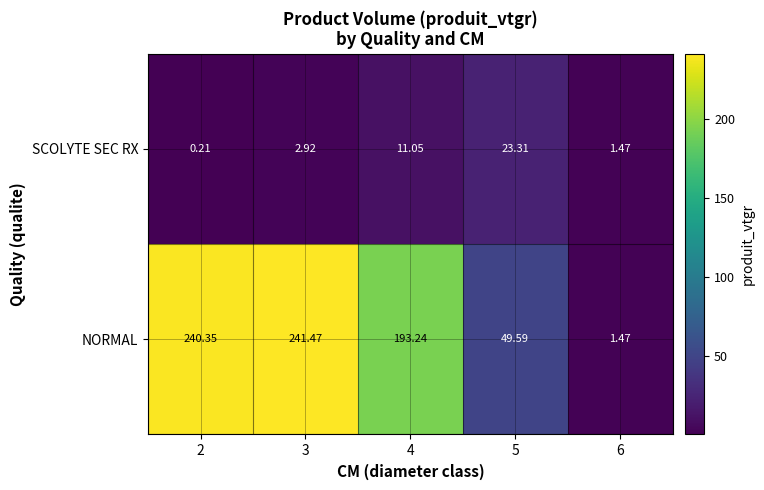

Rank the series by their average value, from highest to lowest.

NORMAL, SCOLYTE SEC RX